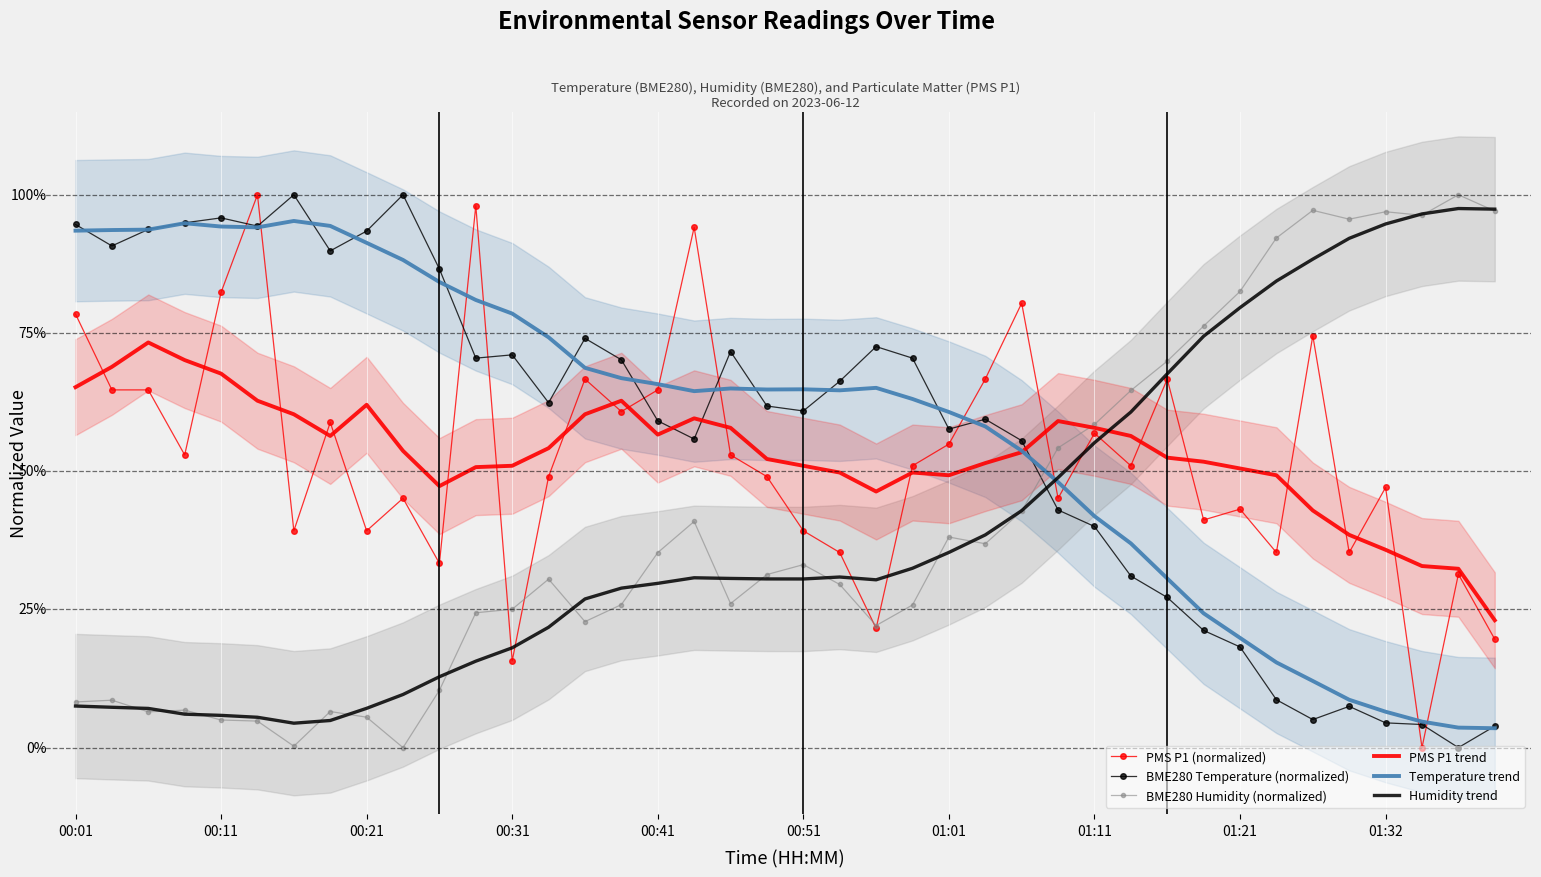

List the series in order of their peak value, lowest first.

PMS P1 trend, Temperature trend, Humidity trend, PMS P1 (normalized), BME280 Temperature (normalized), BME280 Humidity (normalized)